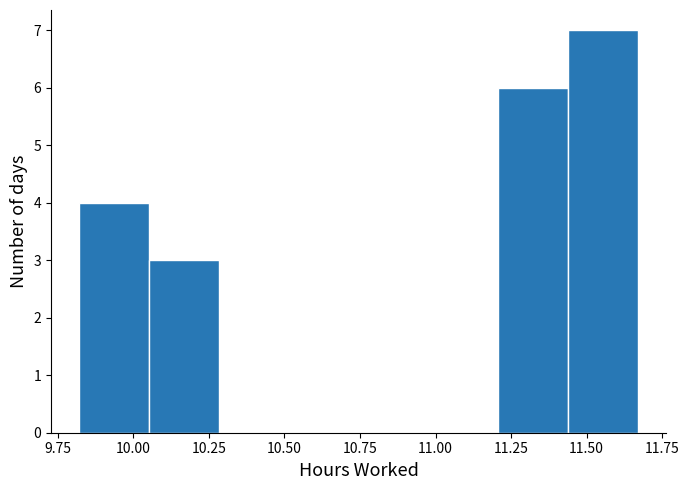

Reading left to right, list every bar in this chart as the range it spans on the x-axis followed by its height. Neither the bar edges nor the heights are printed on the chart, so give them approximately, as read against the axes.

9.80 to 10.05: 4
10.05 to 10.30: 3
10.30 to 10.50: 0
10.50 to 10.75: 0
10.75 to 11.00: 0
11.00 to 11.20: 0
11.20 to 11.45: 6
11.45 to 11.65: 7